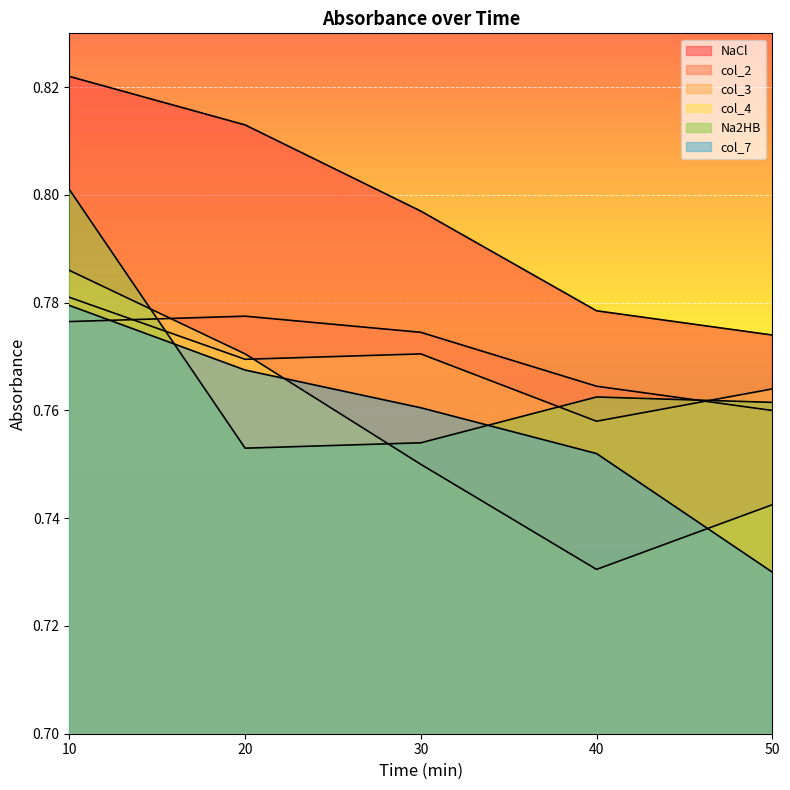

At how many categories does at least one series exceed 0?

5